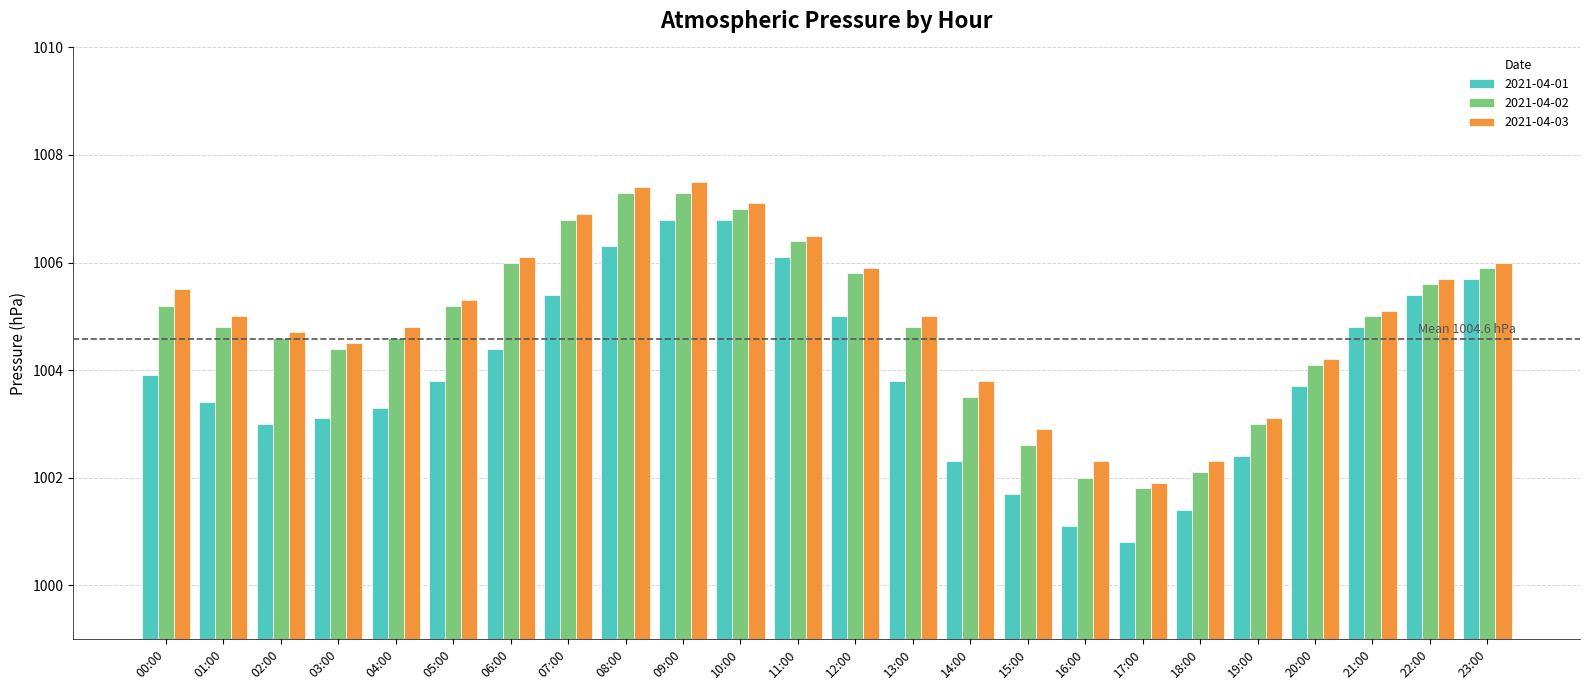

True or false: 2021-04-03 has a value of 1005.0 at 01:00.

True